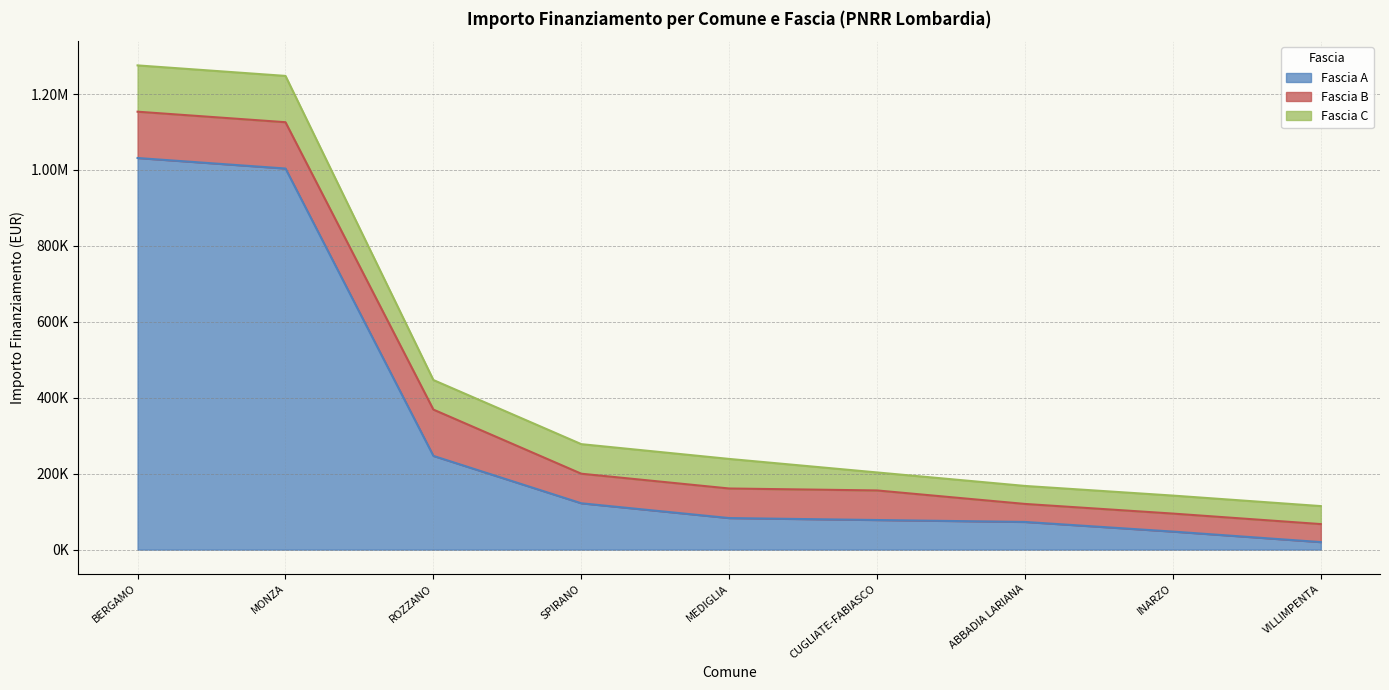

What is the greatest value displayed?

1031574